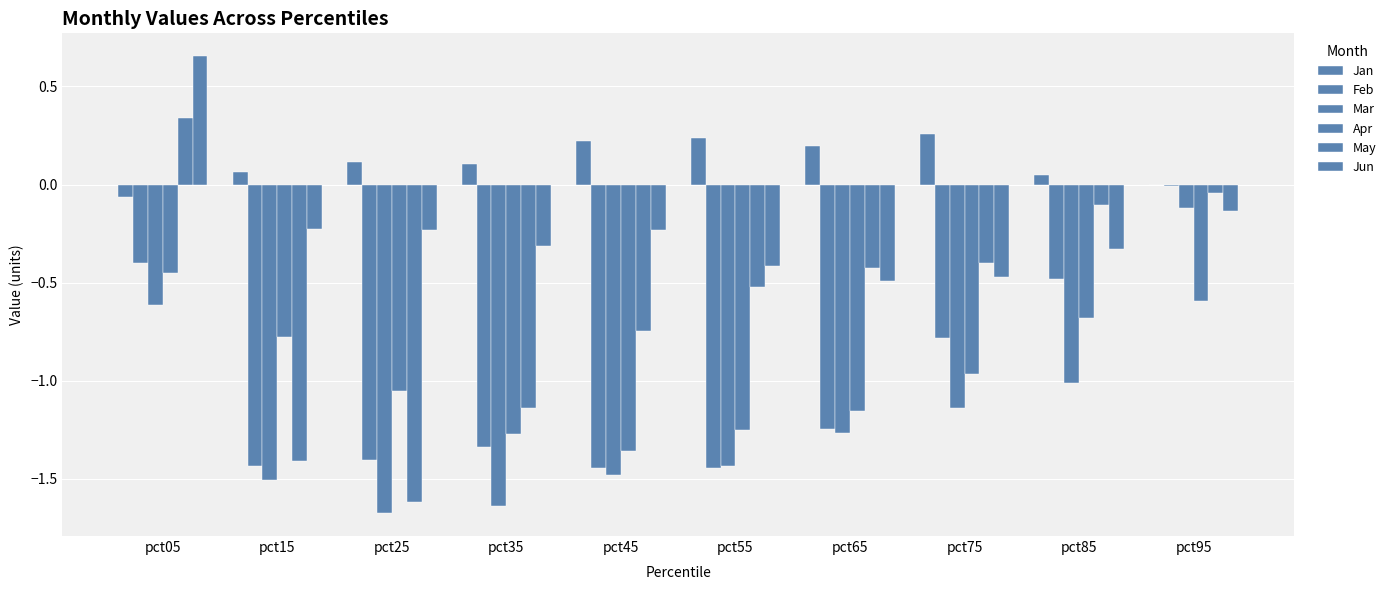

How many groups of bars are there?

10